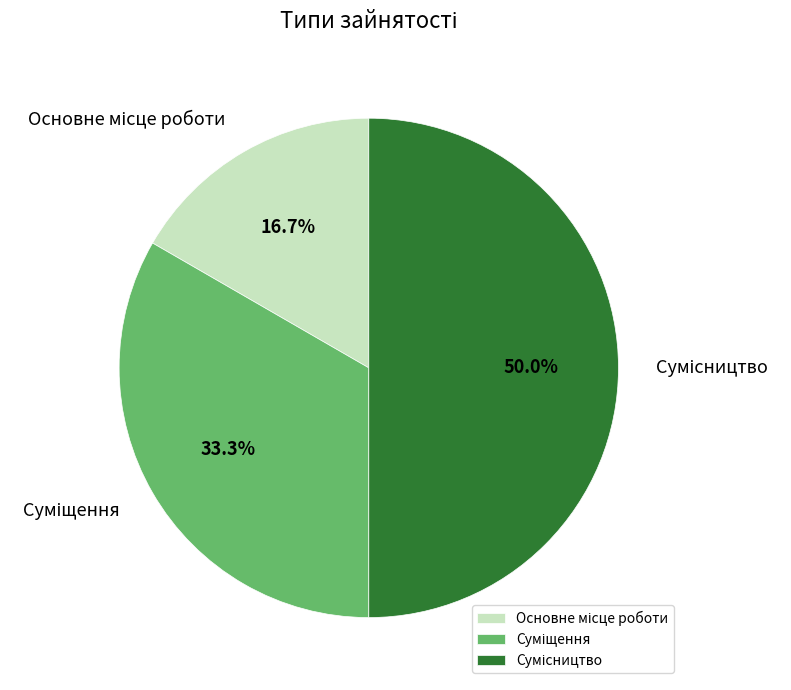

Rank the categories by value from lowest to highest.

Основне місце роботи, Суміщення, Сумісництво